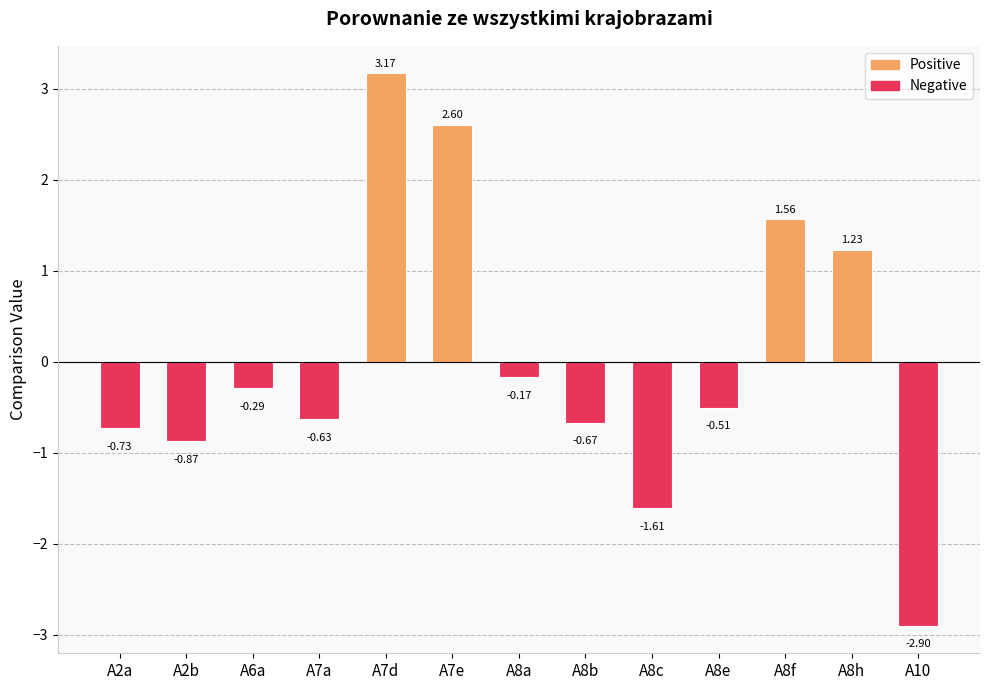

What is the sum of the values at A2a and A7e?

1.9